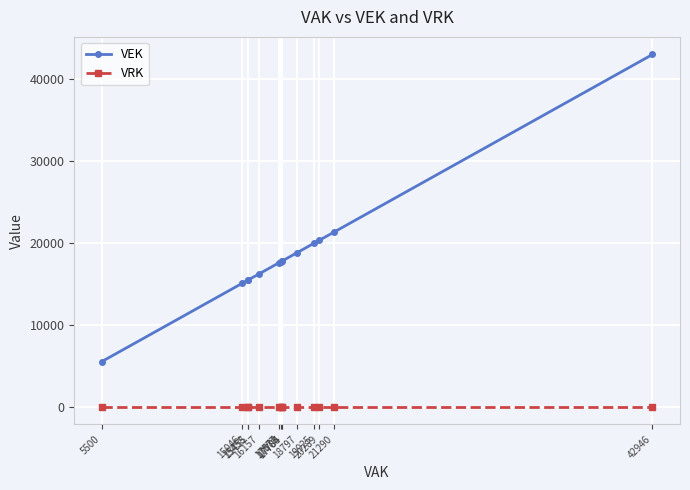

List the series in order of their peak value, highest first.

VEK, VRK